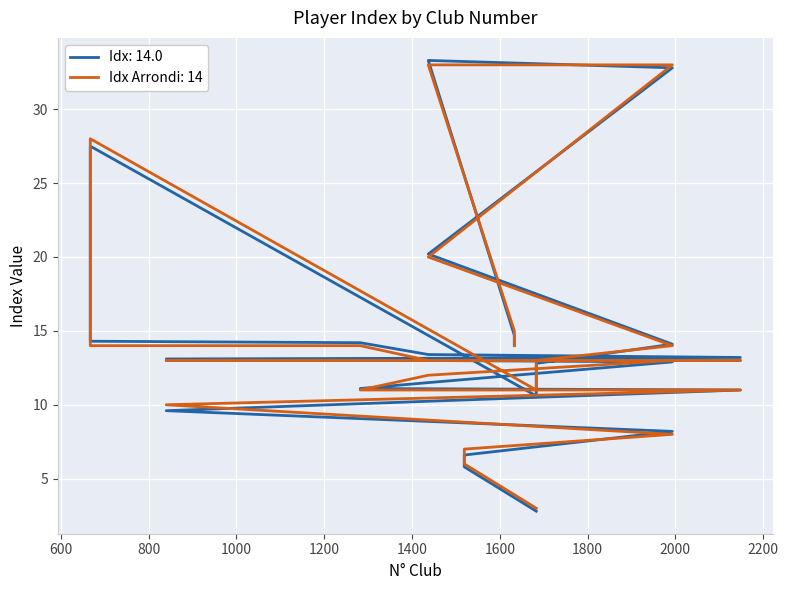

List the series in order of their overall mean, highest first.

Idx Arrondi, Idx